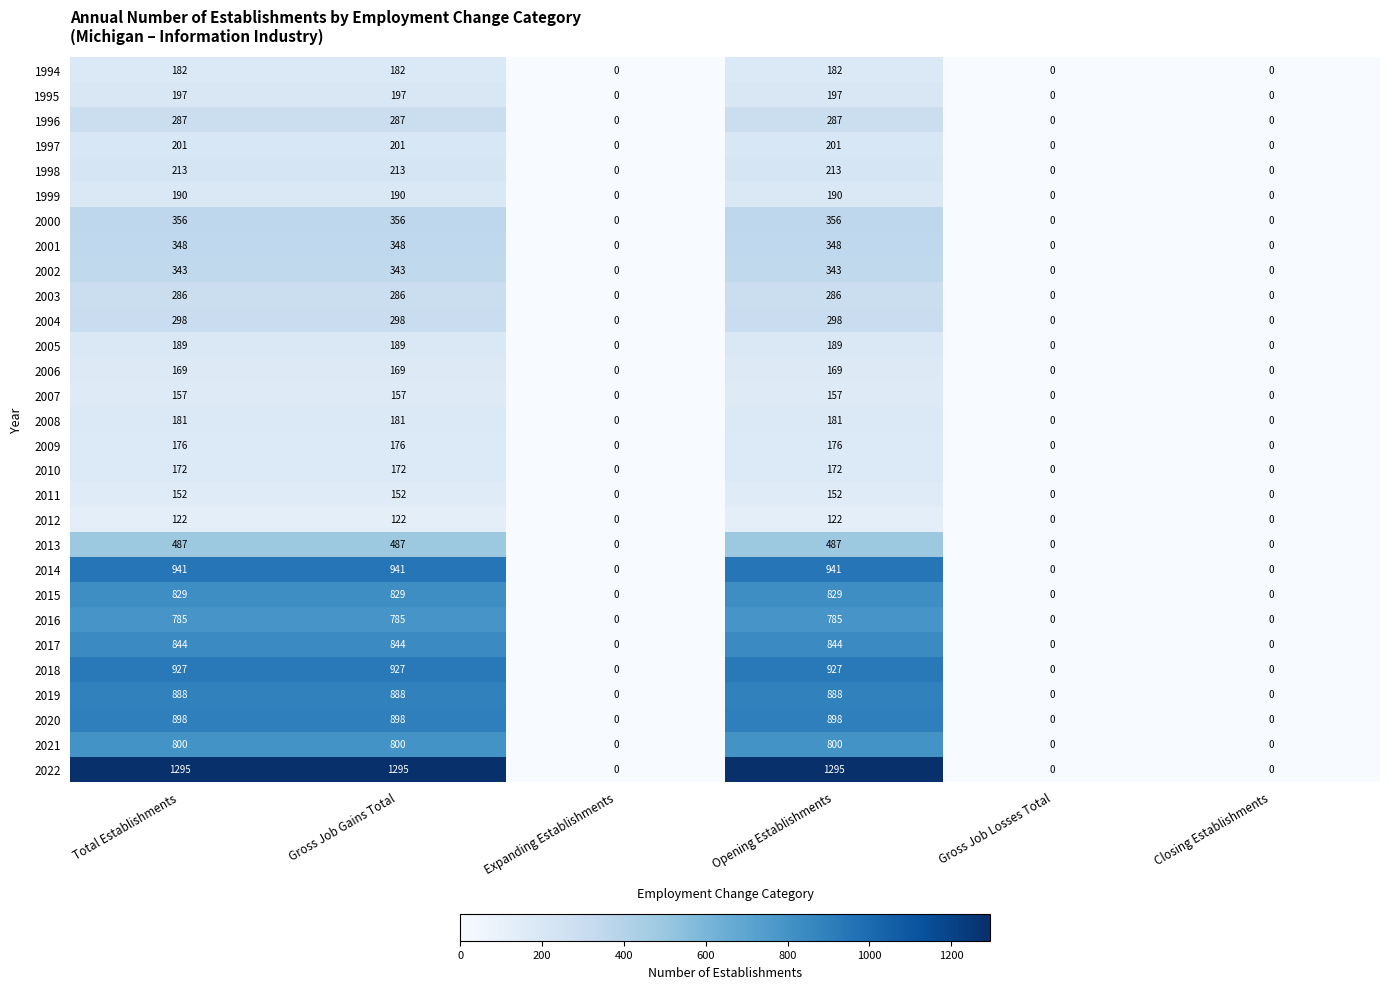

The value of 2003 at Closing Establishments is 165. True or false?

False